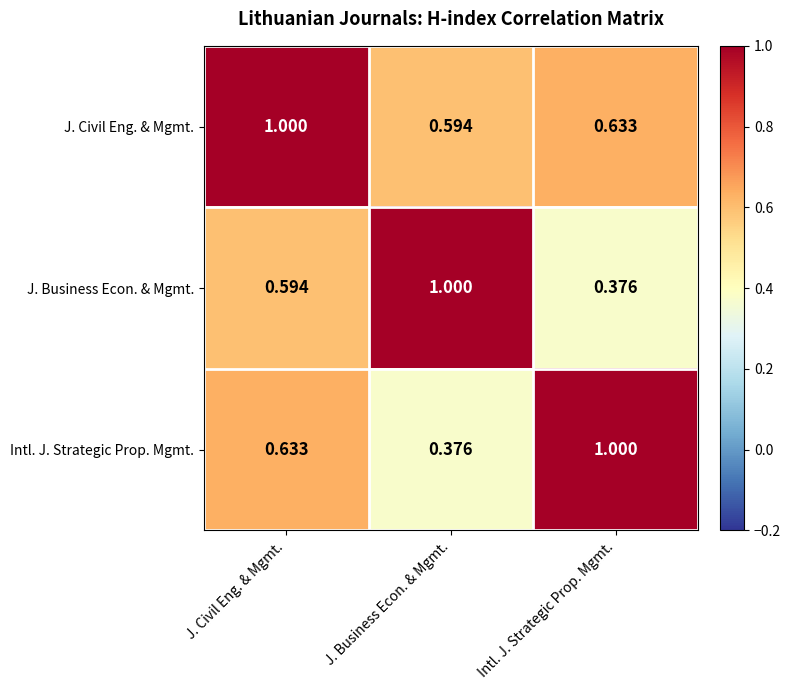

What is the total value across all series at J. Civil Eng. & Mgmt.?

2.2